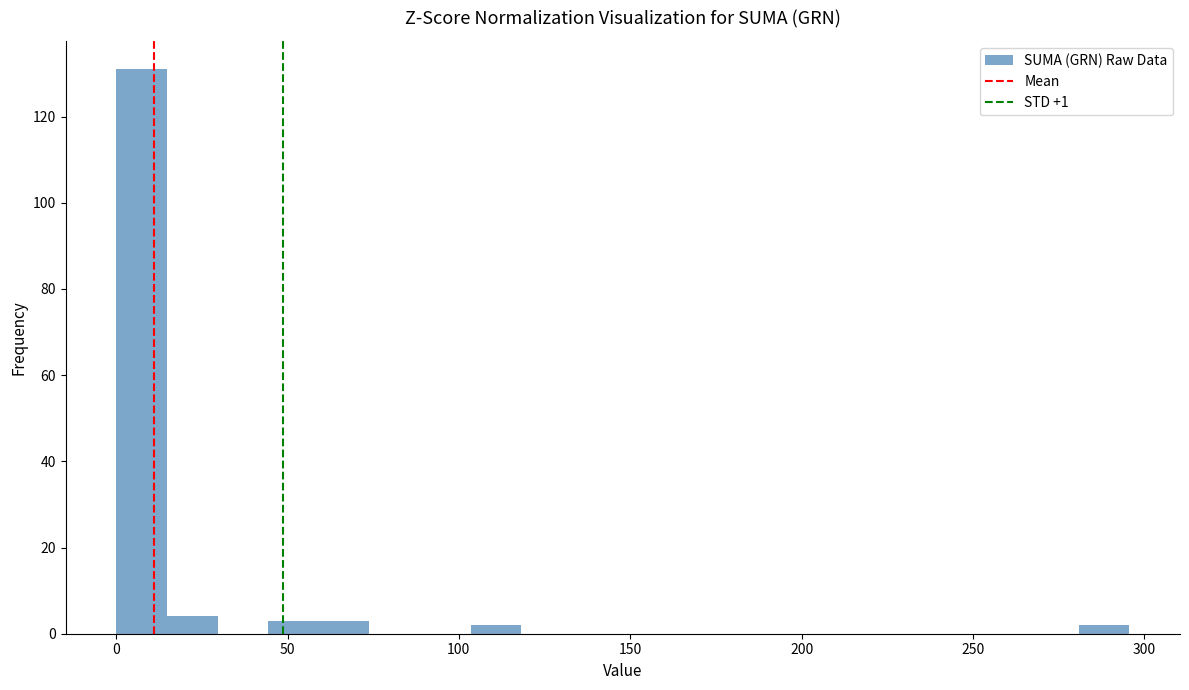

Read against the x-axis, roughly where is the centre of the tallest bar?

5